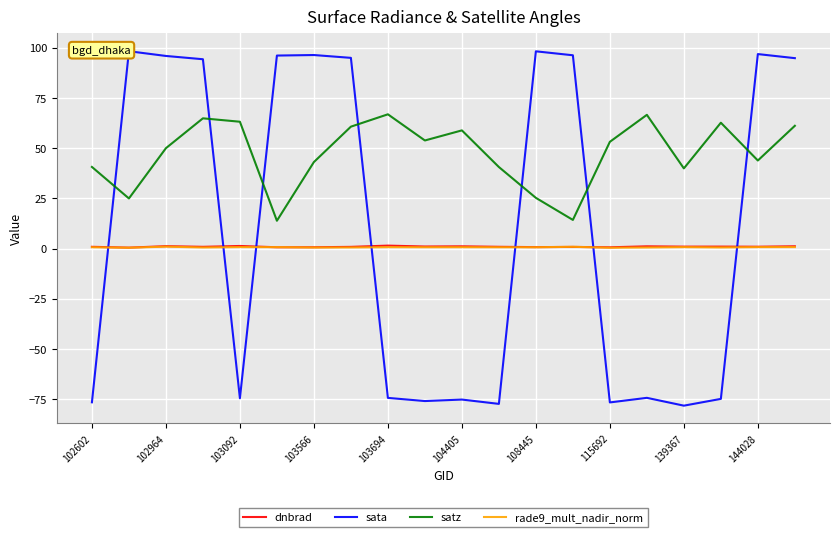

The satz series shows 39.9 at 139367. True or false?

True